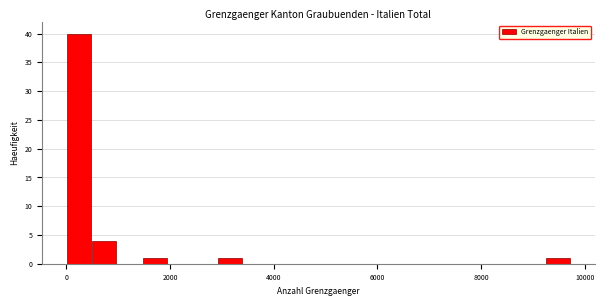

Around what value on the x-axis is the tallest bar? Give the approximate position of its centre, as read against the axis.

200